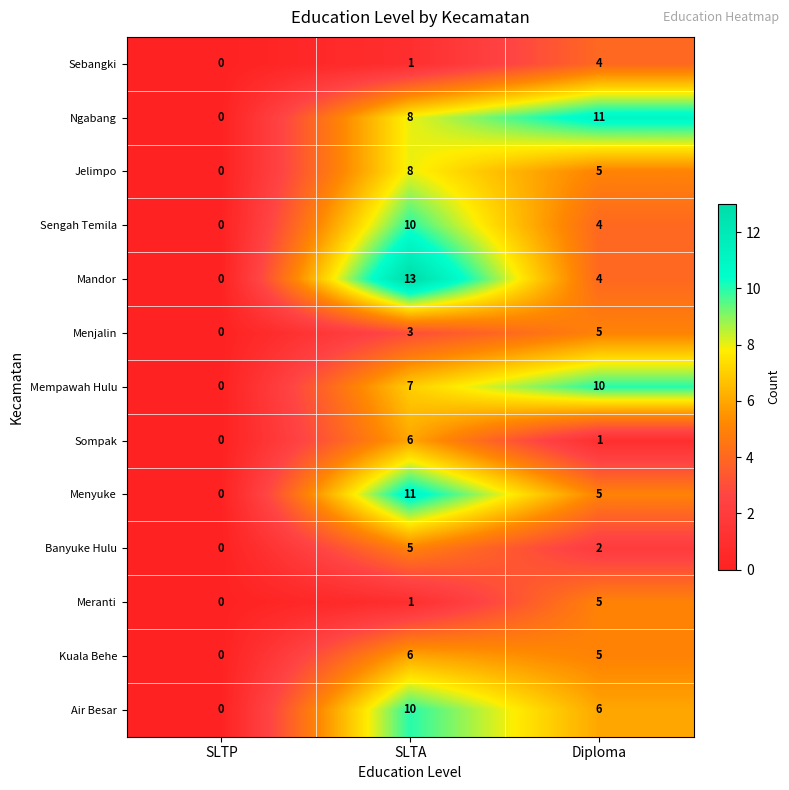

How many data points in Menjalin are less than 3?

1